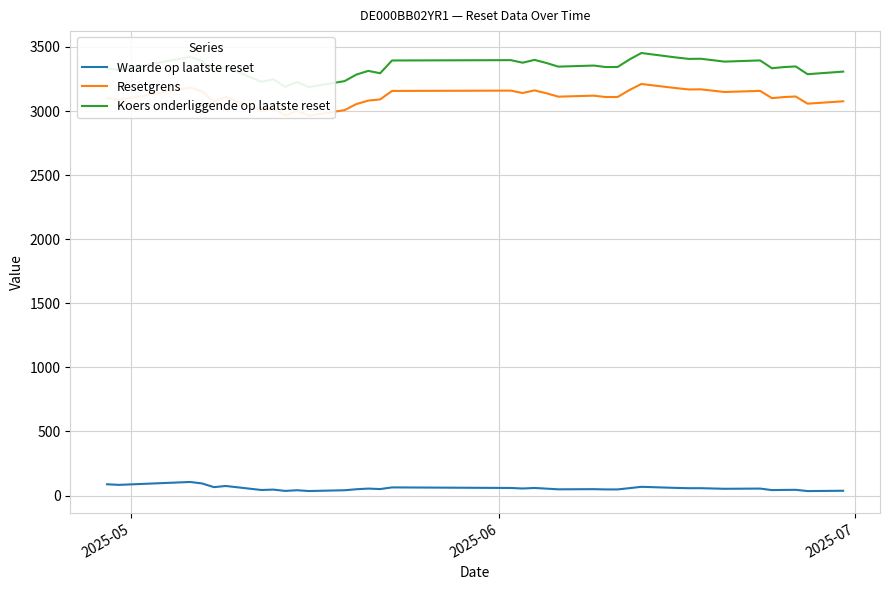

True or false: Waarde op laatste reset has more than 1 points higher than both neighbors.

True